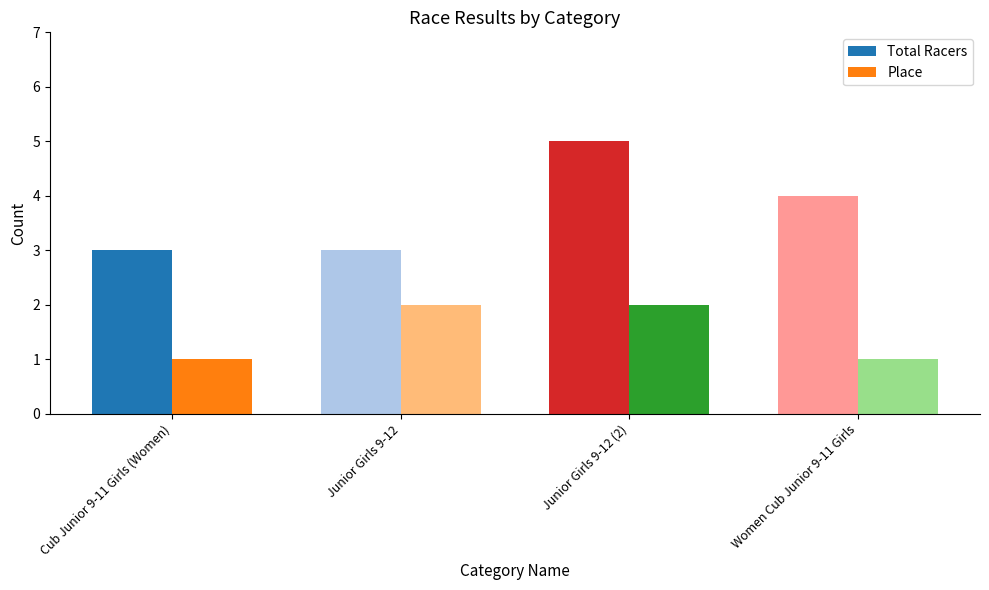

What is the maximum value shown in the chart?

5